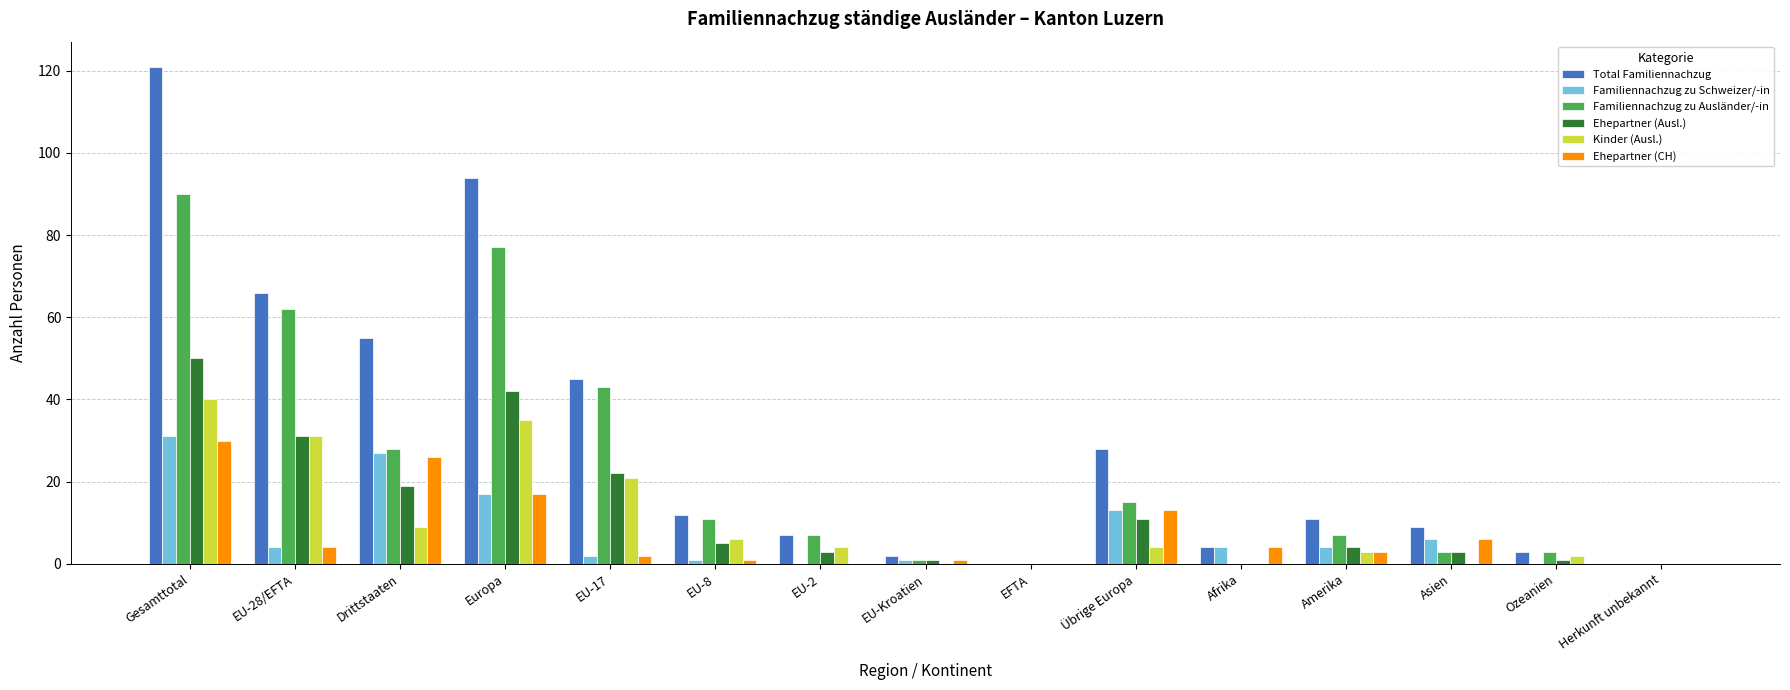

What is the highest value of the Familiennachzug zu Ausländer/-in series?

90